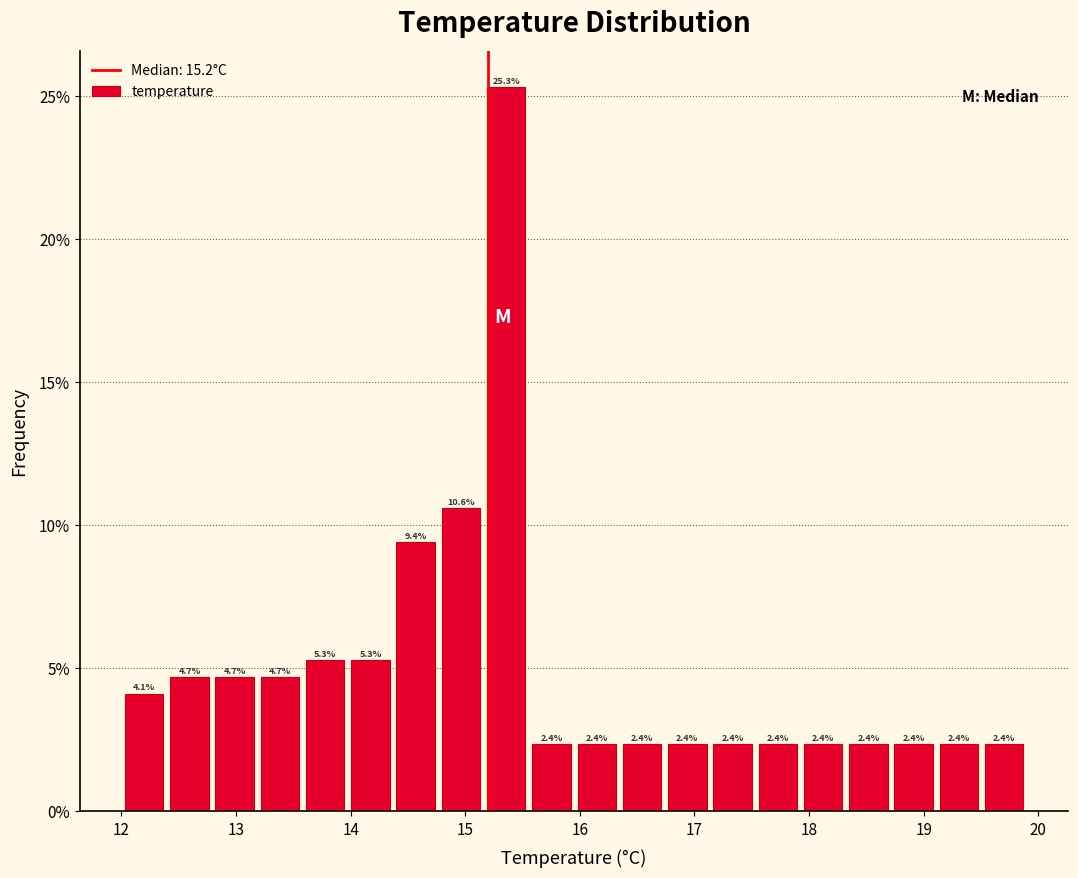

Around what value on the x-axis is the tallest bar? Give the approximate position of its centre, as read against the axis.

15.4